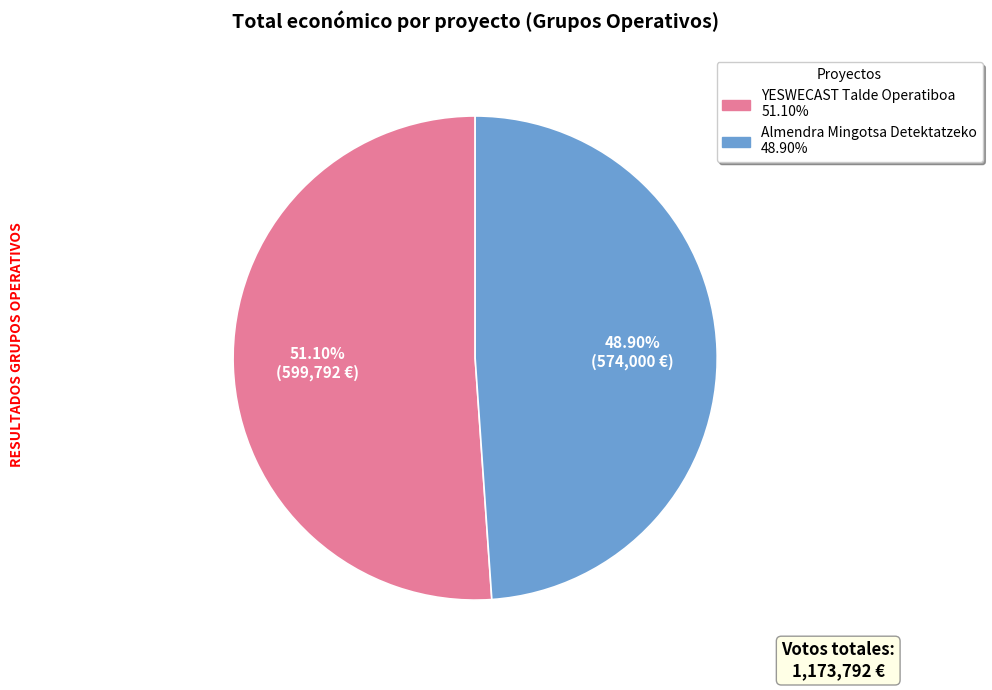

Do Almendra Mingotsa Detektatzeko and YESWECAST Talde Operatiboa together represent more than half of the pie?

Yes